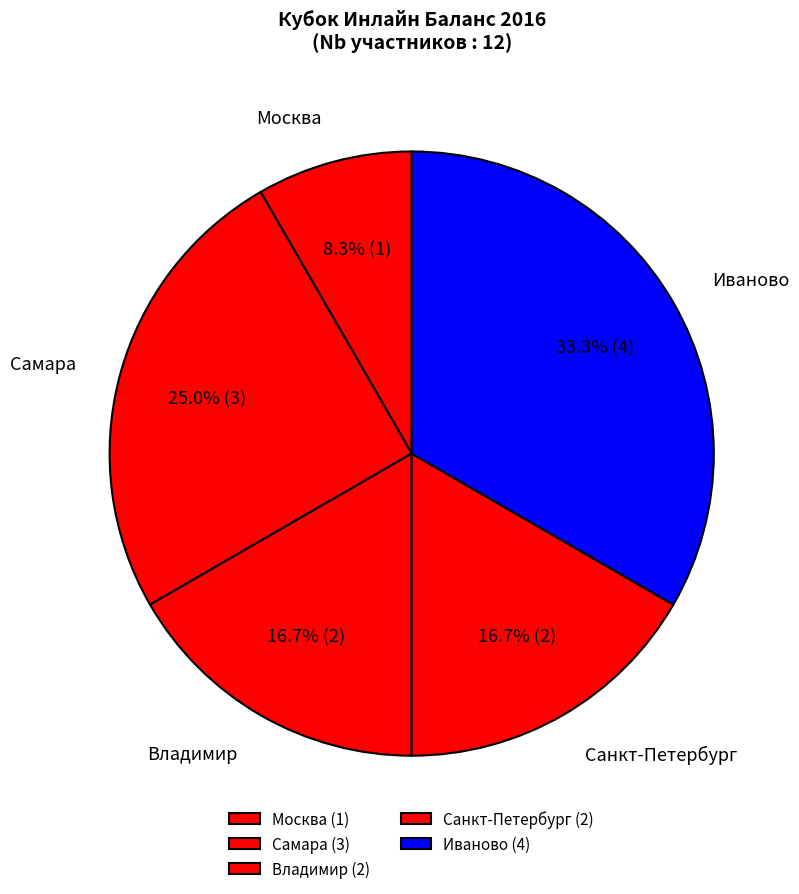

Approximately how many times larger is the value at Санкт-Петербург compared to Москва?

2.0